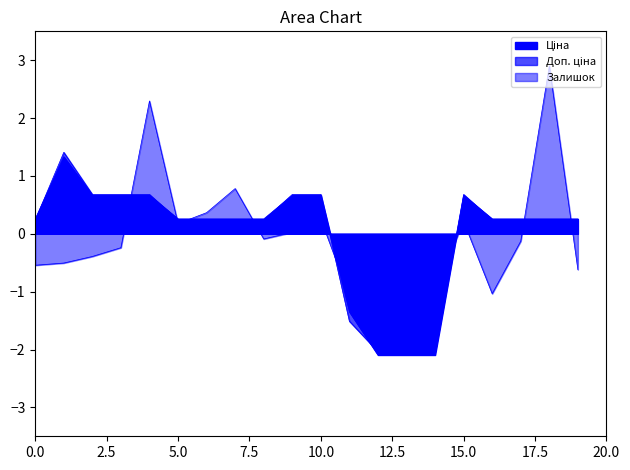

What is the minimum value shown in the chart?

-2.1